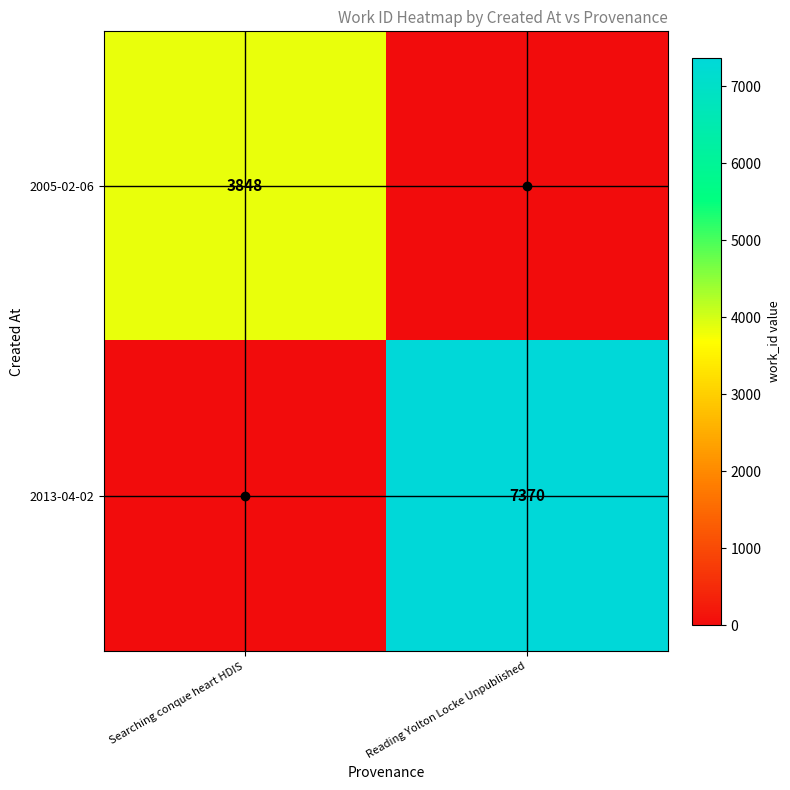

How many series are shown in this chart?

2